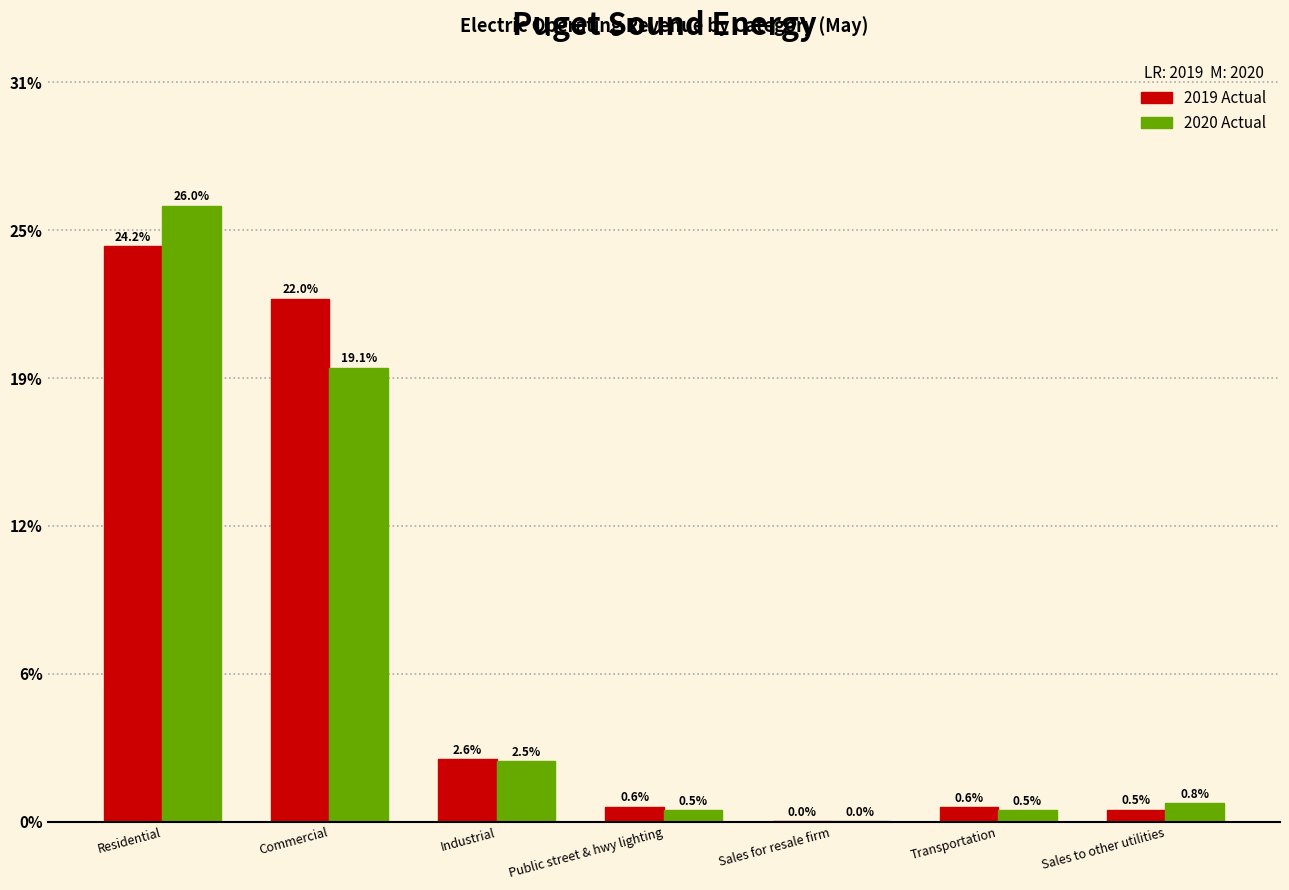

Are the bars grouped side by side (vs. stacked)?

Yes